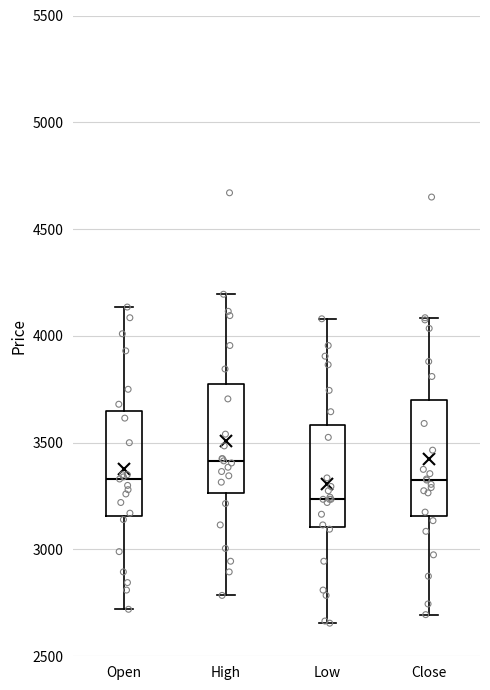

Reading left to right, read every box against the y-axis: the position of its median line, the range the box covers, and the ends of its whiskers. The values are not printed on the chart, so give them approximately, as read against the axis.

Open: median 3350, box 3150 to 3650, whiskers 2700 to 4150
High: median 3400, box 3250 to 3800, whiskers 2800 to 4200
Low: median 3250, box 3100 to 3600, whiskers 2650 to 4100
Close: median 3350, box 3150 to 3700, whiskers 2700 to 4100